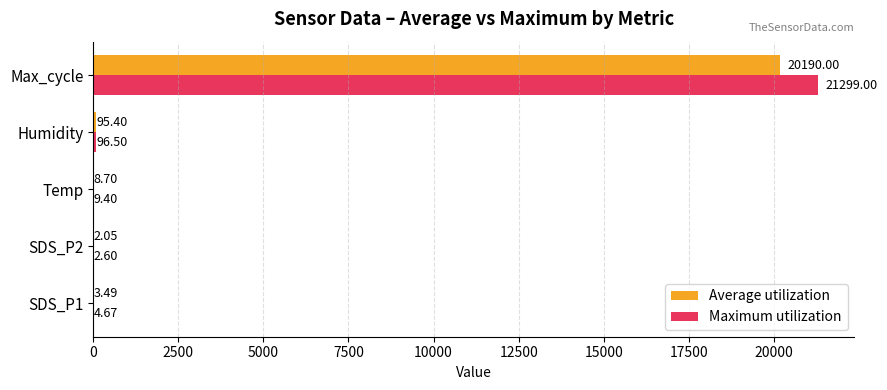

What is the sum of all Maximum utilization values?

21412.2